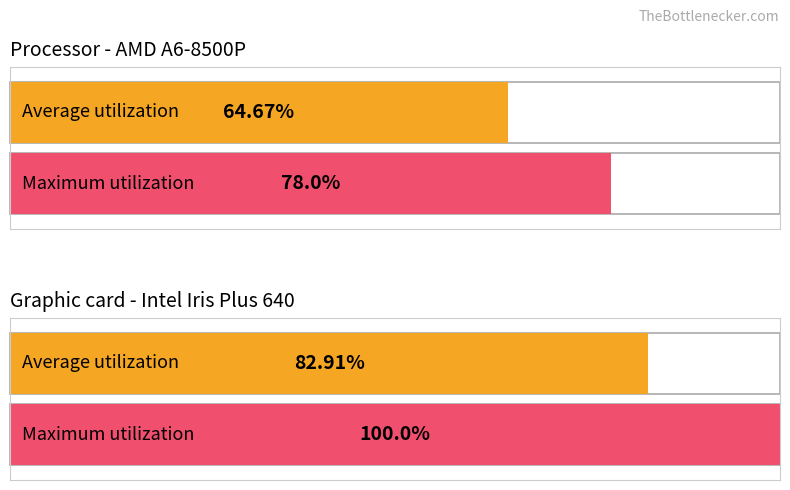

Is it true that Average utilization equals 90.7 at обл. Благоевград?

False